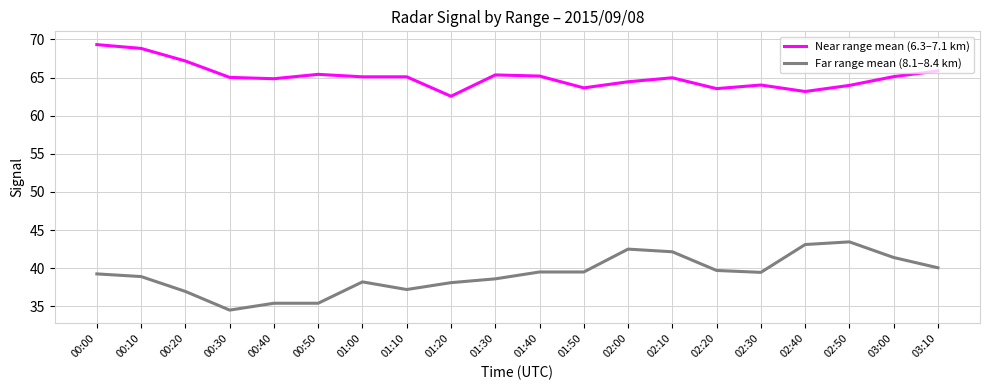

At which label does Near range mean (6.3–7.1 km) reach its peak?

00:00